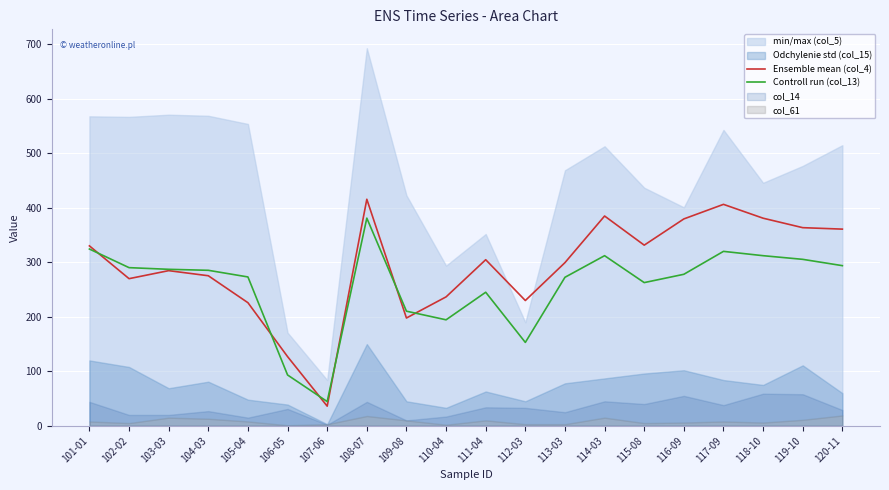

At which label does Controll run (col_13) first exceed 285?

101-01